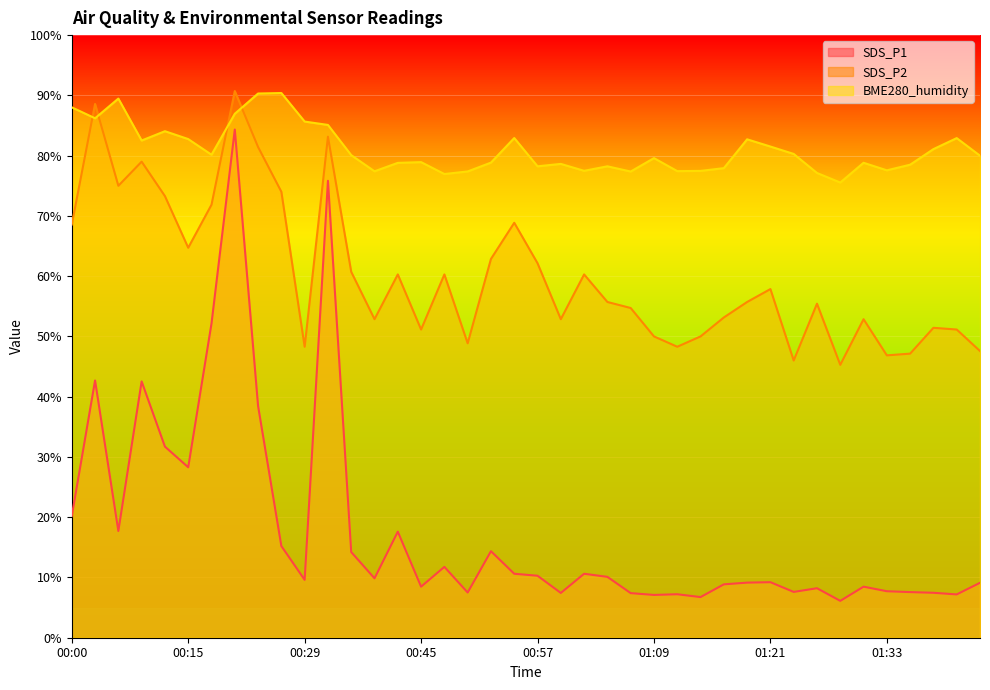

Reading right to left, transcribe all the data shown in this chart.

SDS_P1: 9.1	7.2	7.5	7.6	7.7	8.5	6.1	8.2	7.6	9.2	9.1	8.9	6.7	7.2	7.1	7.4	10.1	10.6	7.4	10.3	10.6	14.4	7.5	11.8	8.5	17.6	9.9	14.2	75.8	9.6	15.2	38.5	84.3	52.1	28.3	31.7	42.5	17.7	42.7	20.2
SDS_P2: 47.6	51.1	51.4	47.1	46.9	52.9	45.3	55.4	46.0	57.9	55.7	53.1	50.0	48.3	50.0	54.7	55.7	60.3	52.9	62.1	68.9	62.9	48.9	60.3	51.1	60.3	52.9	60.7	83.1	48.3	74.0	81.4	90.7	71.9	64.7	73.3	79.0	75.0	88.6	68.6
BME280_humidity: 80.0	82.9	81.1	78.5	77.6	78.8	75.5	77.1	80.3	81.5	82.7	77.9	77.5	77.4	79.6	77.4	78.2	77.5	78.6	78.2	82.9	78.8	77.4	76.9	78.9	78.8	77.4	80.1	85.1	85.7	90.4	90.3	86.9	80.1	82.7	84.1	82.5	89.5	86.2	88.0